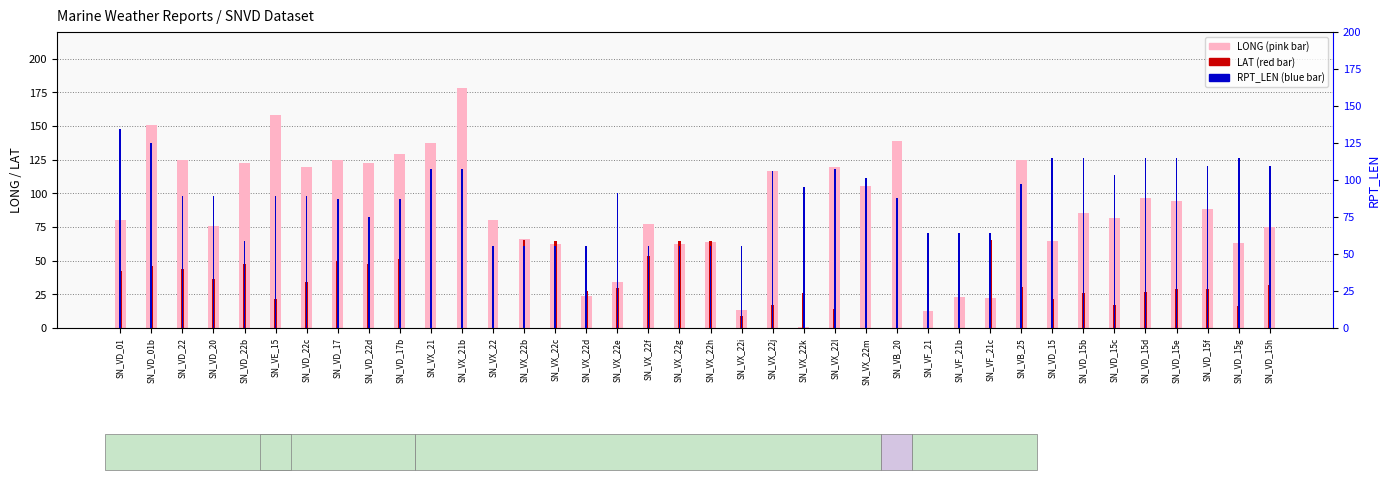

Reading left to right, transcribe all the data shown in this chart.

LONG: SN_VD_01=79.9	SN_VD_01b=151.0	SN_VD_22=124.5	SN_VD_20=75.4	SN_VD_22b=122.7	SN_VE_15=157.8	SN_VD_22c=119.4	SN_VD_17=125.0	SN_VD_22d=122.4	SN_VD_17b=128.8	SN_VX_21=137.6	SN_VX_21b=178.2	SN_VX_22=79.9	SN_VX_22b=65.9	SN_VX_22c=62.0	SN_VX_22d=23.5	SN_VX_22e=33.9	SN_VX_22f=77.3	SN_VX_22g=62.6	SN_VX_22h=63.5	SN_VX_22i=13.2	SN_VX_22j=116.9	SN_VX_22k=0.7	SN_VX_22l=119.5	SN_VX_22m=105.2	SN_VB_20=138.5	SN_VF_21=12.7	SN_VF_21b=22.8	SN_VF_21c=22.2	SN_VB_25=124.8	SN_VD_15=64.9	SN_VD_15b=85.6	SN_VD_15c=81.4	SN_VD_15d=96.7	SN_VD_15e=94.4	SN_VD_15f=88.2	SN_VD_15g=63.3	SN_VD_15h=74.8
LAT: SN_VD_01=42.5	SN_VD_01b=45.8	SN_VD_22=43.8	SN_VD_20=36.0	SN_VD_22b=47.3	SN_VE_15=21.5	SN_VD_22c=34.2	SN_VD_17=49.9	SN_VD_22d=47.8	SN_VD_17b=51.4	SN_VX_21=41.8	SN_VX_21b=32.9	SN_VX_22=32.8	SN_VX_22b=65.3	SN_VX_22c=64.5	SN_VX_22d=27.2	SN_VX_22e=29.3	SN_VX_22f=53.1	SN_VX_22g=64.8	SN_VX_22h=64.7	SN_VX_22i=9.0	SN_VX_22j=17.2	SN_VX_22k=25.7	SN_VX_22l=13.8	SN_VX_22m=20.6	SN_VB_20=24.2	SN_VF_21=56.0	SN_VF_21b=65.0	SN_VF_21c=65.6	SN_VB_25=30.7	SN_VD_15=21.1	SN_VD_15b=25.9	SN_VD_15c=16.9	SN_VD_15d=27.0	SN_VD_15e=29.2	SN_VD_15f=29.2	SN_VD_15g=16.4	SN_VD_15h=31.8
RPT_LEN: SN_VD_01=134.0	SN_VD_01b=125.0	SN_VD_22=89.0	SN_VD_20=89.0	SN_VD_22b=59.0	SN_VE_15=89.0	SN_VD_22c=89.0	SN_VD_17=87.0	SN_VD_22d=75.0	SN_VD_17b=87.0	SN_VX_21=107.0	SN_VX_21b=107.0	SN_VX_22=55.0	SN_VX_22b=55.0	SN_VX_22c=55.0	SN_VX_22d=55.0	SN_VX_22e=91.0	SN_VX_22f=55.0	SN_VX_22g=55.0	SN_VX_22h=55.0	SN_VX_22i=55.0	SN_VX_22j=106.0	SN_VX_22k=95.0	SN_VX_22l=107.0	SN_VX_22m=101.0	SN_VB_20=88.0	SN_VF_21=64.0	SN_VF_21b=64.0	SN_VF_21c=64.0	SN_VB_25=97.0	SN_VD_15=115.0	SN_VD_15b=115.0	SN_VD_15c=103.0	SN_VD_15d=115.0	SN_VD_15e=115.0	SN_VD_15f=109.0	SN_VD_15g=115.0	SN_VD_15h=109.0